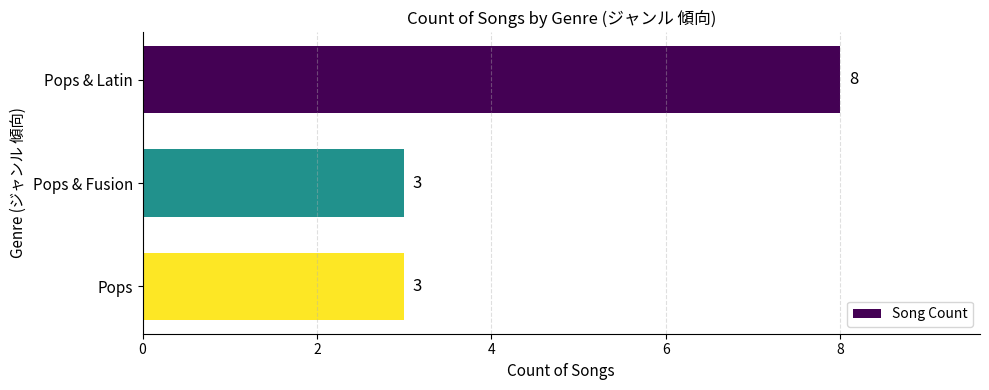

What is the greatest value displayed?

8